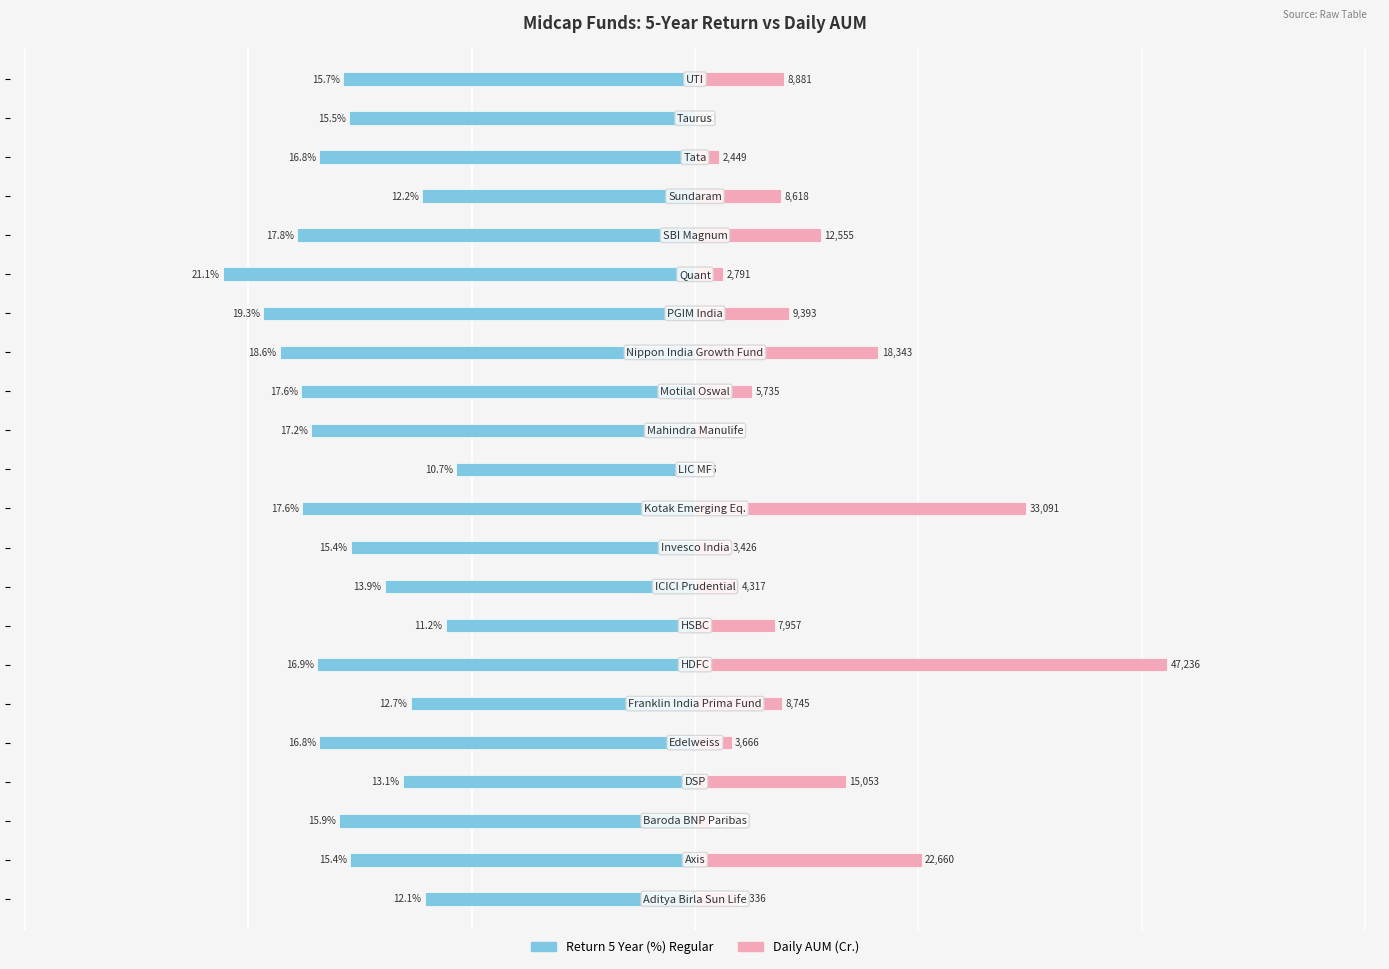

The value of Daily AUM (Cr.) at 19 is 1.5. True or false?

False